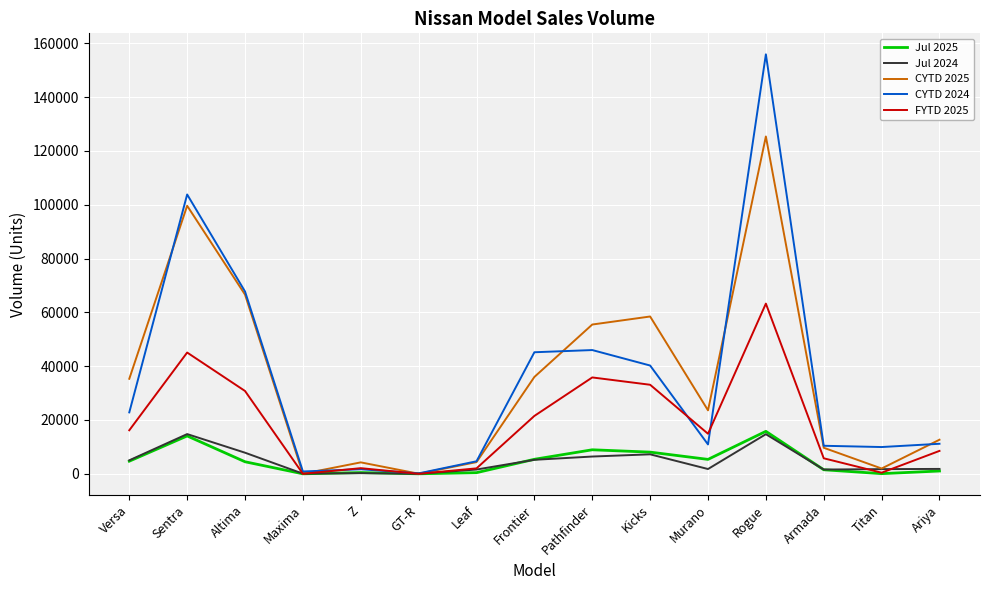

Where does the Jul 2025 series first go above 4471?

Versa